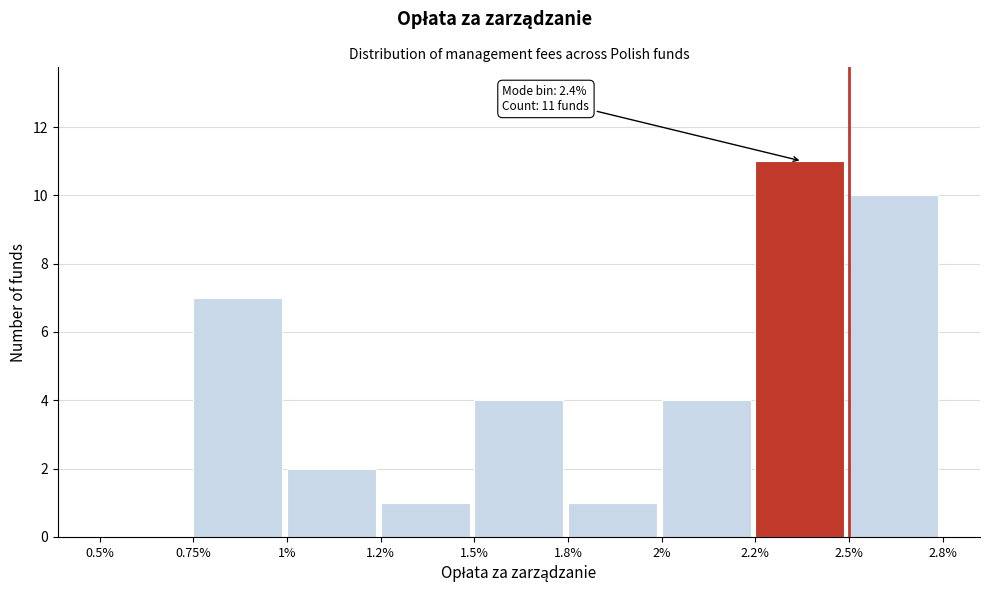

Reading left to right, extract all data points from this chart.

0.5%=0	0.75%=7	1%=2	1.2%=1	1.5%=4	1.8%=1	2%=4	2.2%=11	2.5%=10